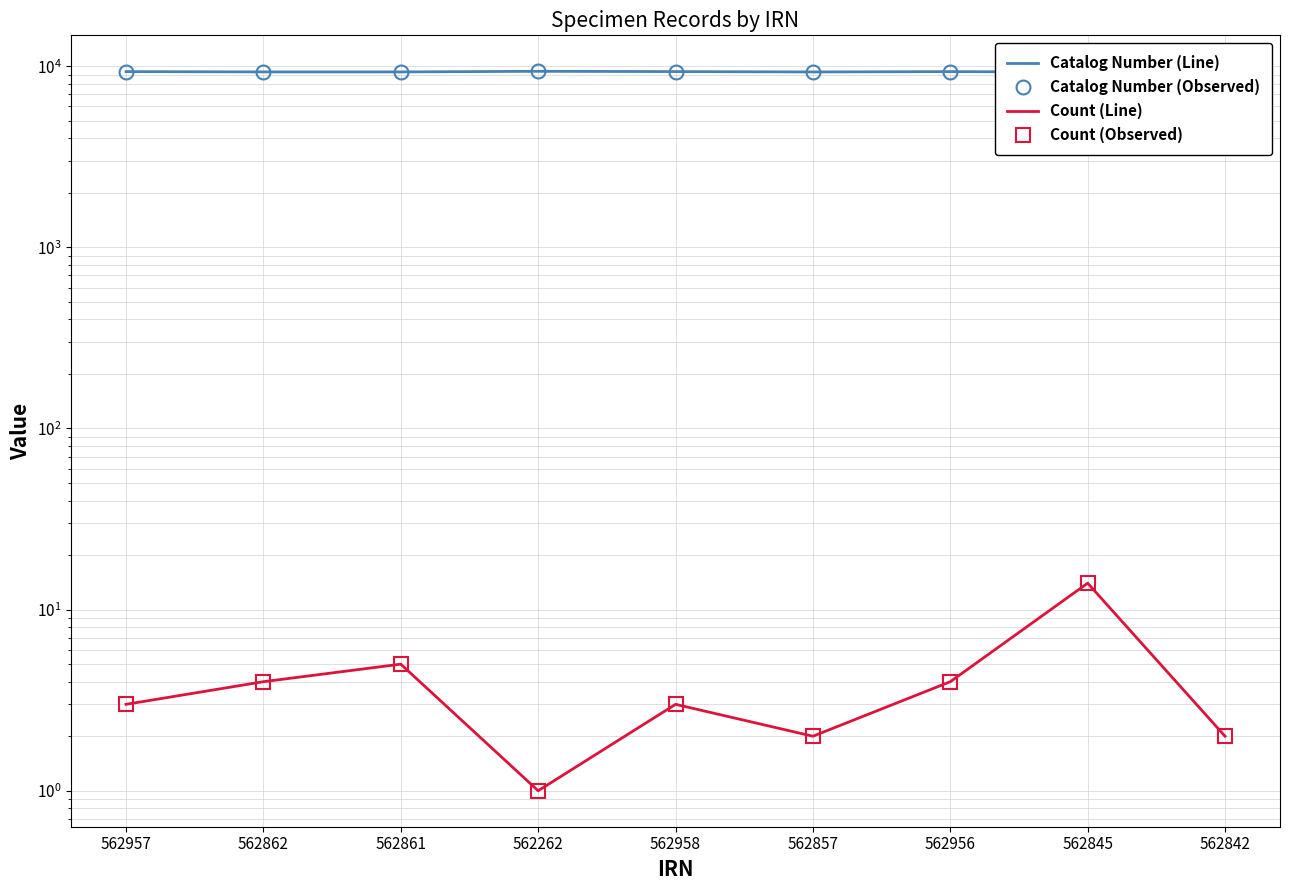

Between 562862 and 562958, which is larger?

562958